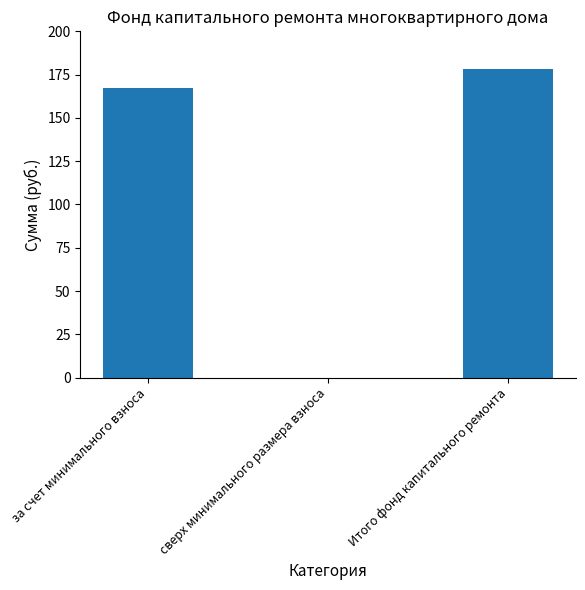

Reading left to right, what are all the values shown in this chart?

за счет минимального взноса=167.5	сверх минимального размера взноса=0.0	Итого фонд капитального ремонта=178.5